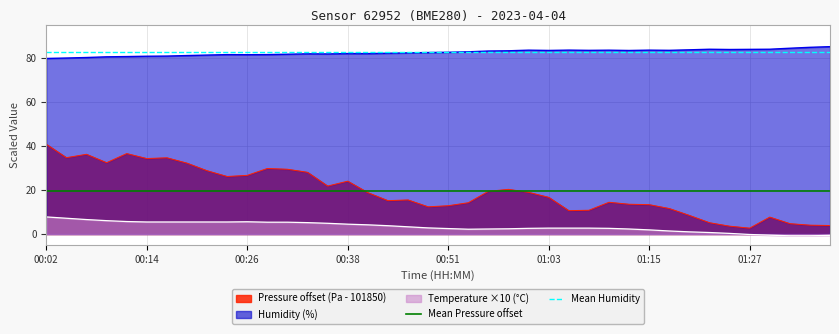

The value of Mean Pressure offset at 00:02 is 19.4. True or false?

True